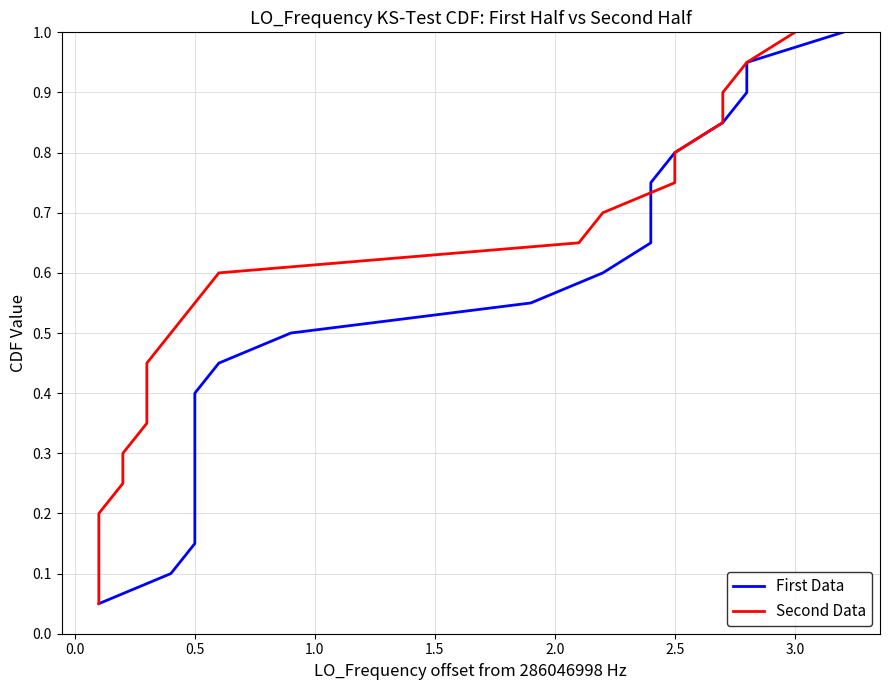

What is the approximate value of Second Data at 3.0?

1.0